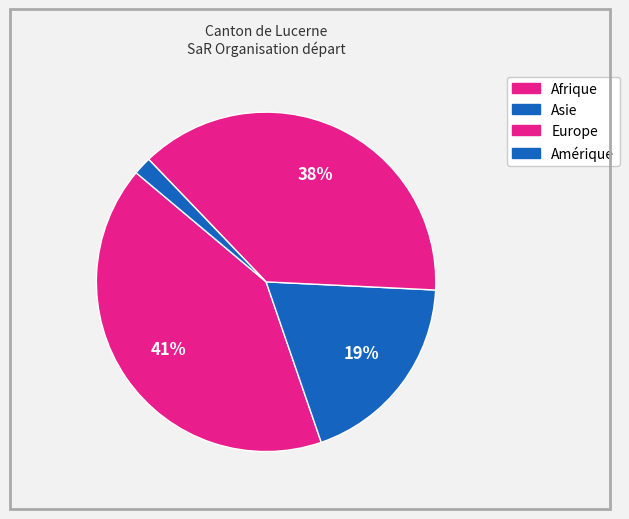

How many segments does this pie chart have?

4